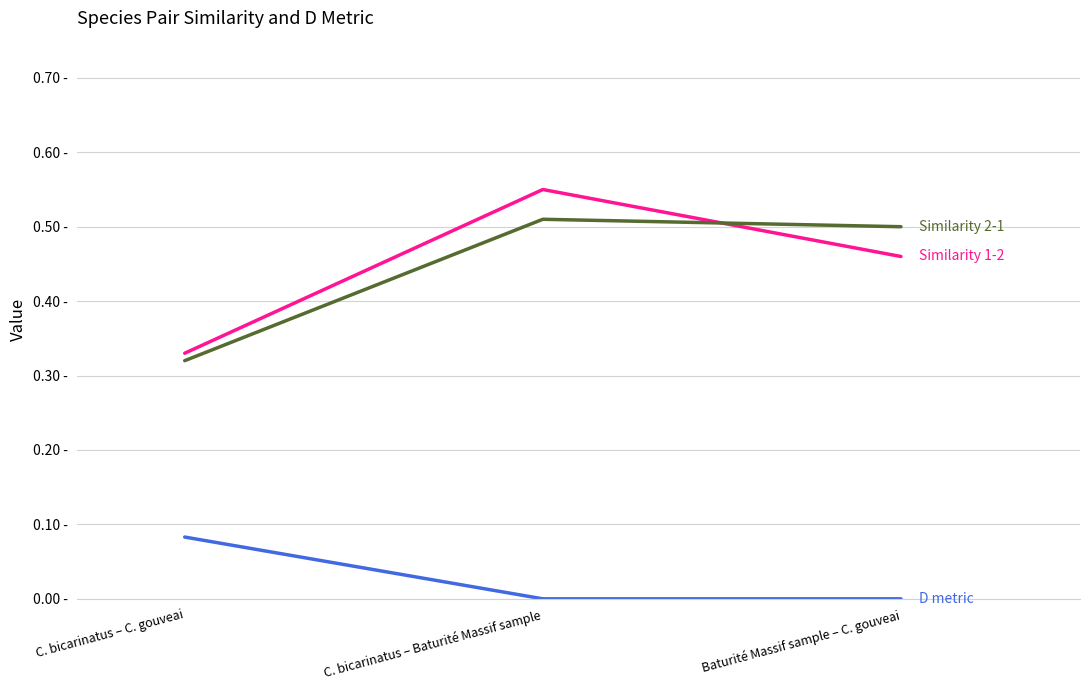

The Similarity 1-2 series shows 0.6 at C. bicarinatus – Baturité Massif sample. True or false?

True